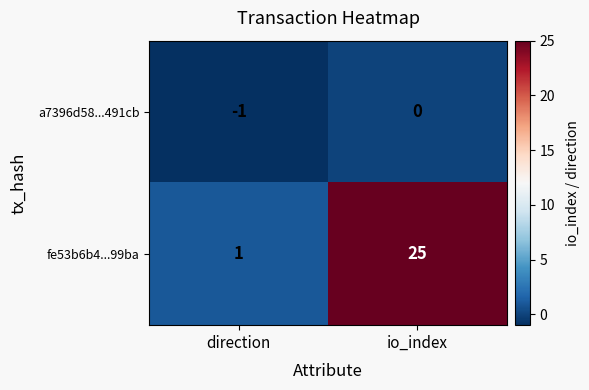

Which series has the largest total across all categories?

fe53b6b4...99ba